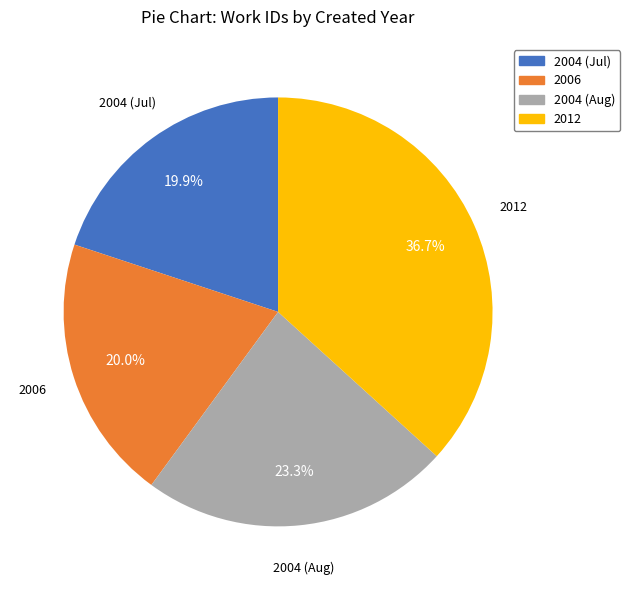

Is there any slice that represents more than half of the pie?

No